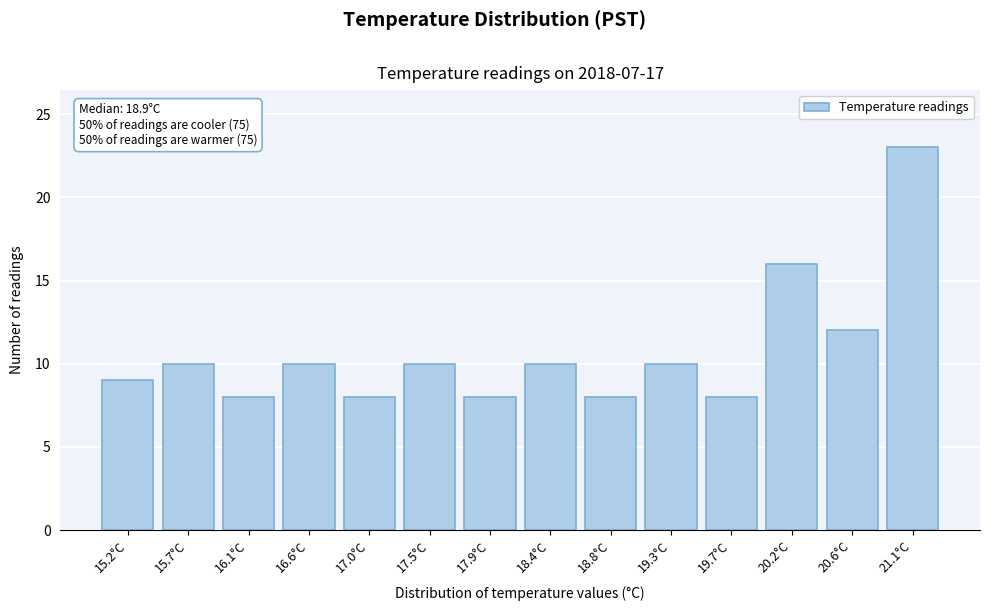

Reading right to left, transcribe all the data shown in this chart.

21.1°C=23	20.6°C=12	20.2°C=16	19.7°C=8	19.3°C=10	18.8°C=8	18.4°C=10	17.9°C=8	17.5°C=10	17.0°C=8	16.6°C=10	16.1°C=8	15.7°C=10	15.2°C=9